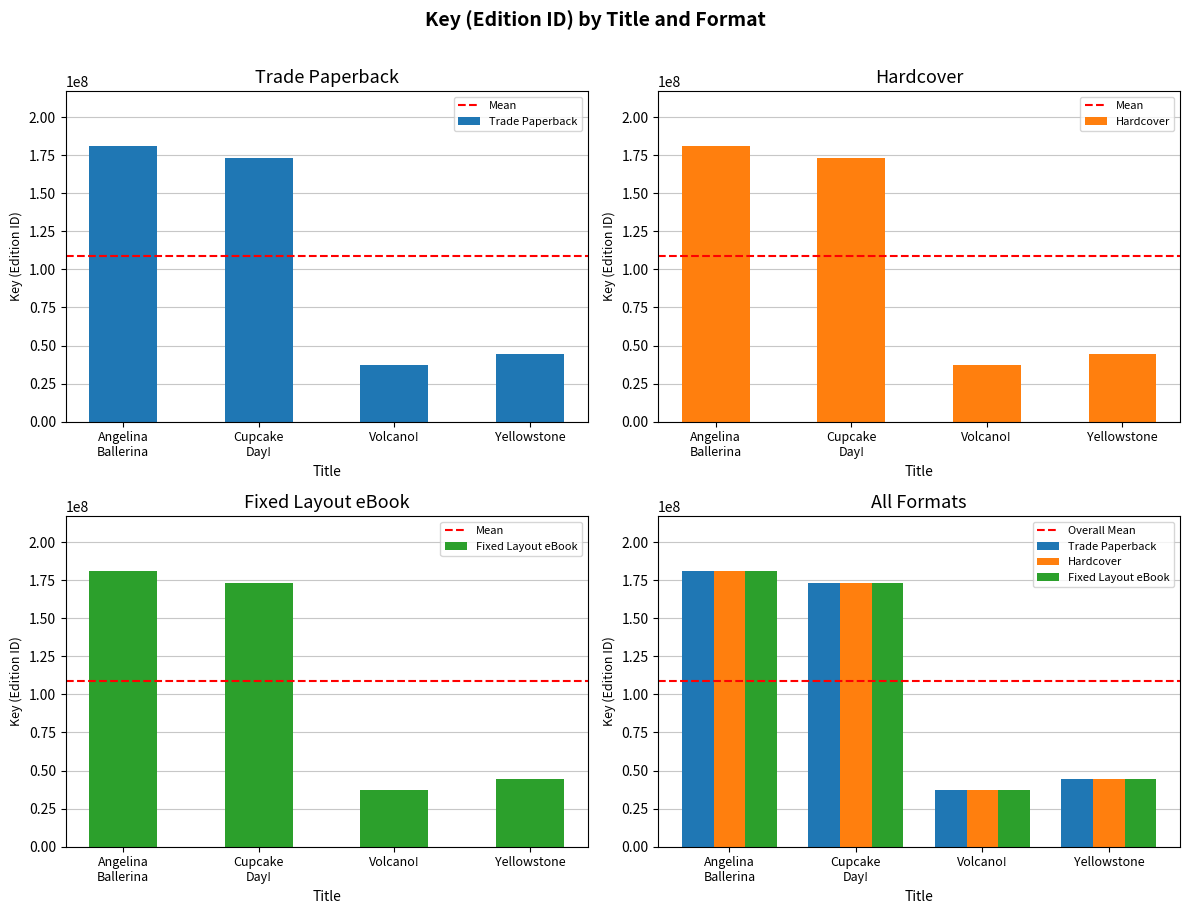

At how many categories does at least one series exceed 55208403?

2